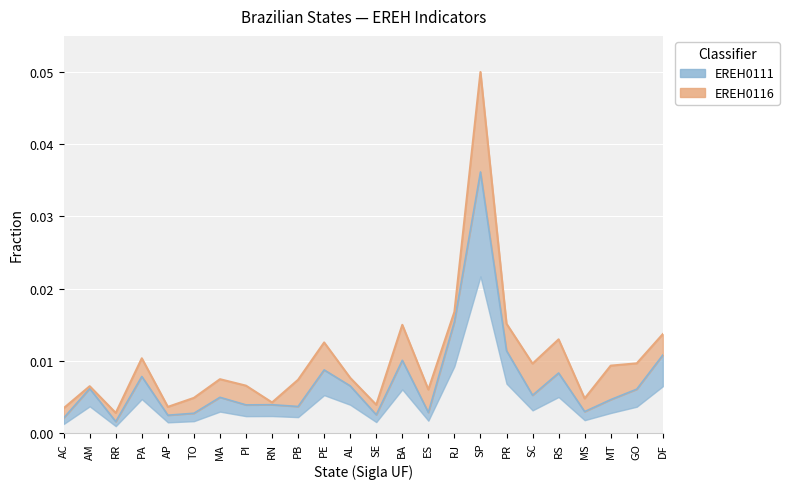

True or false: EREH0111 has more than 1 points higher than both neighbors.

True